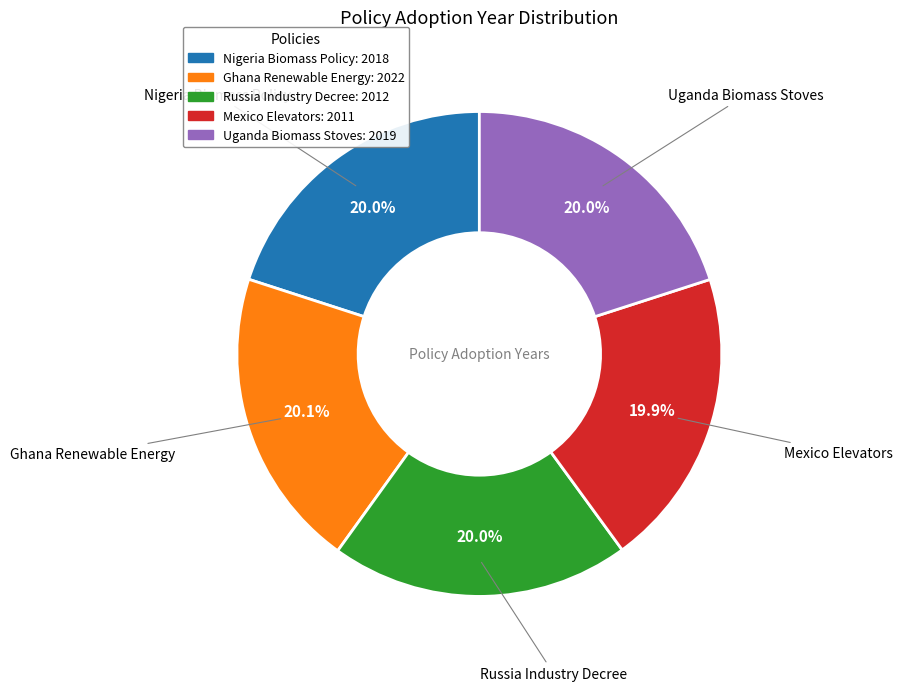

How many segments does this pie chart have?

5